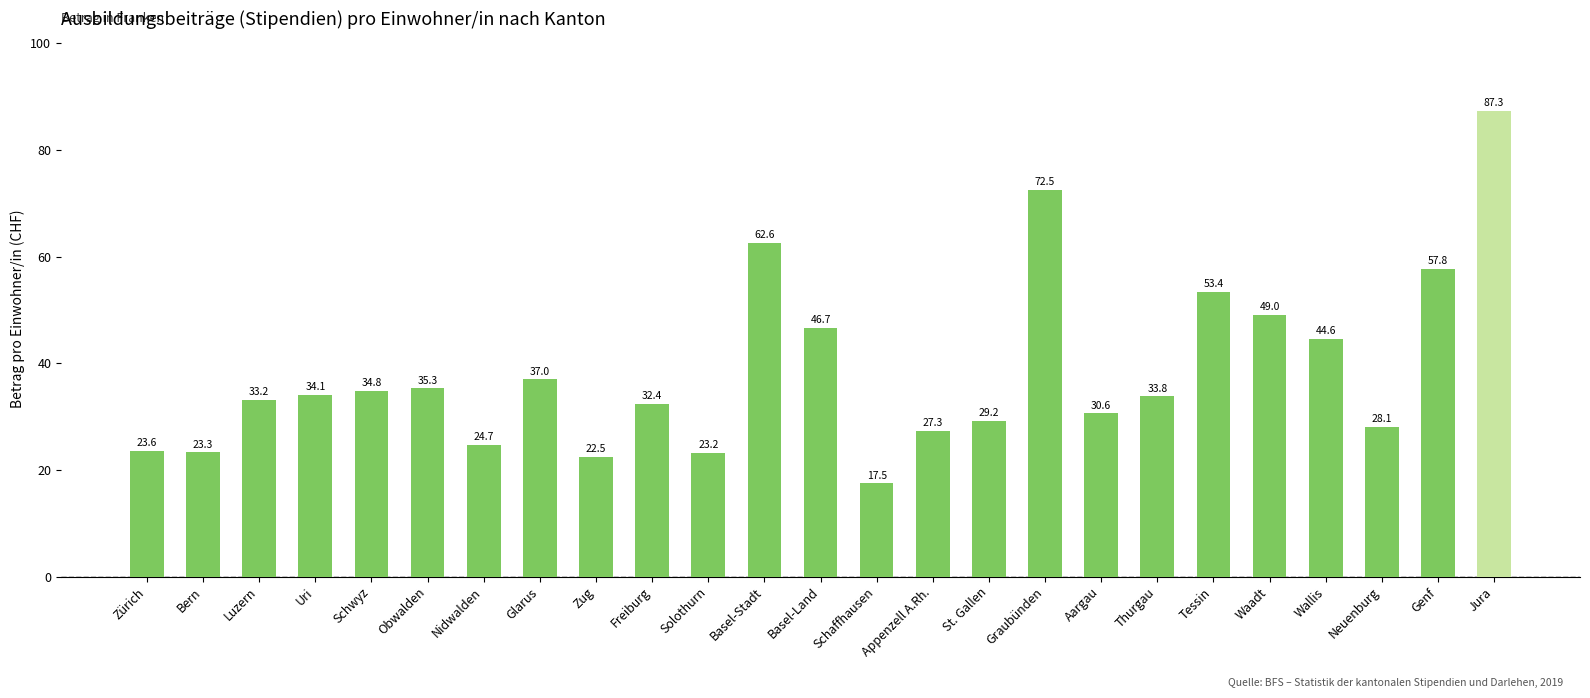

What position from the right is Nidwalden?

19